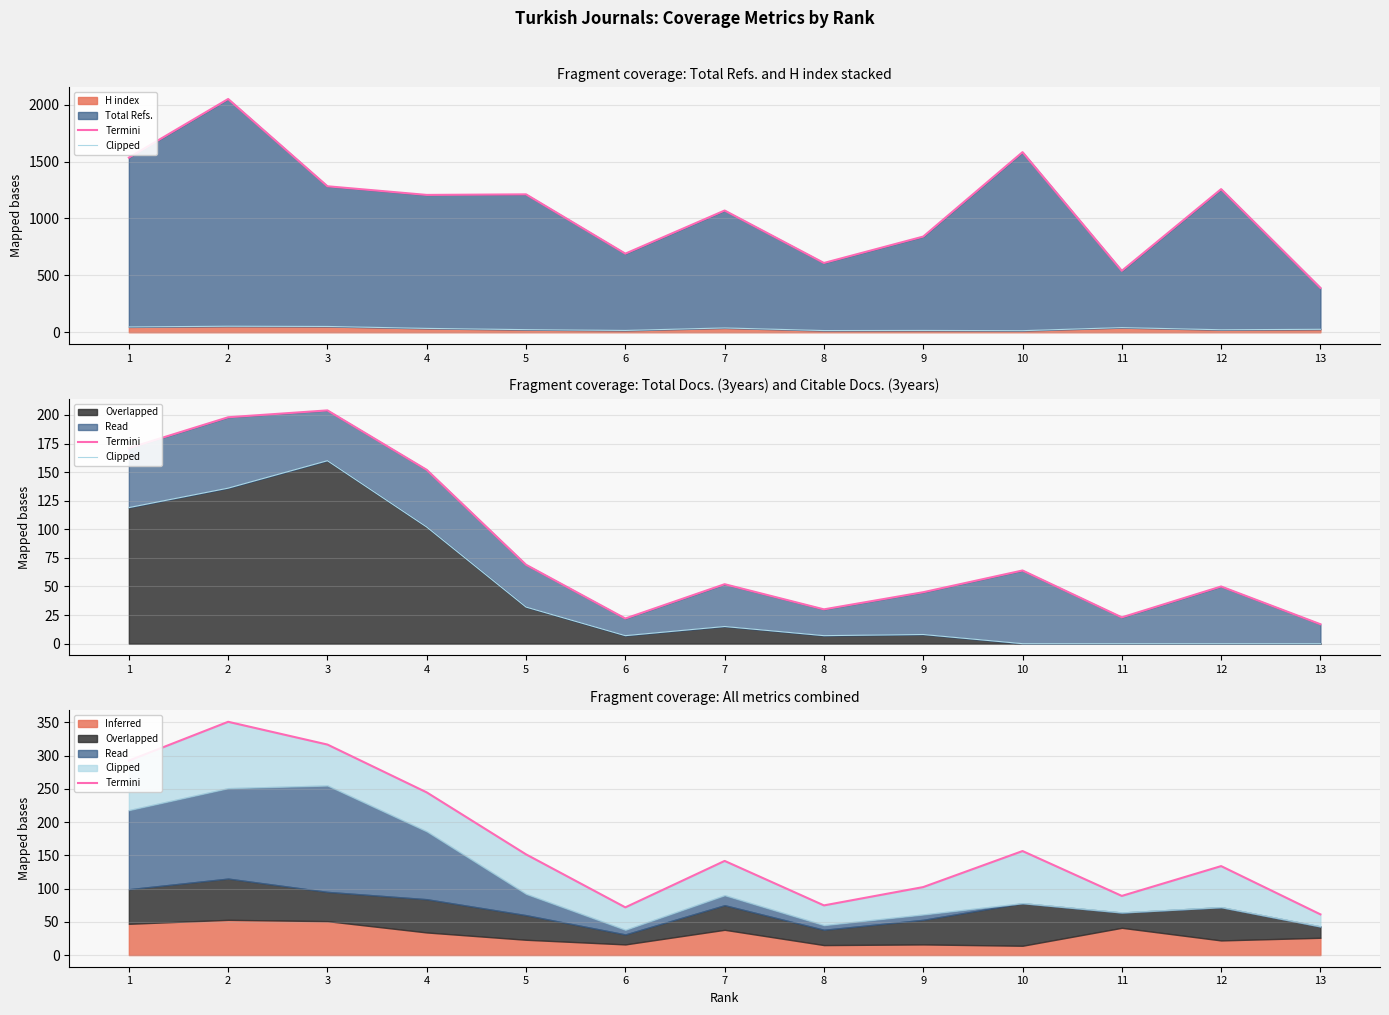

What is the difference between the second highest and minimum values in the Termini series?

255.4